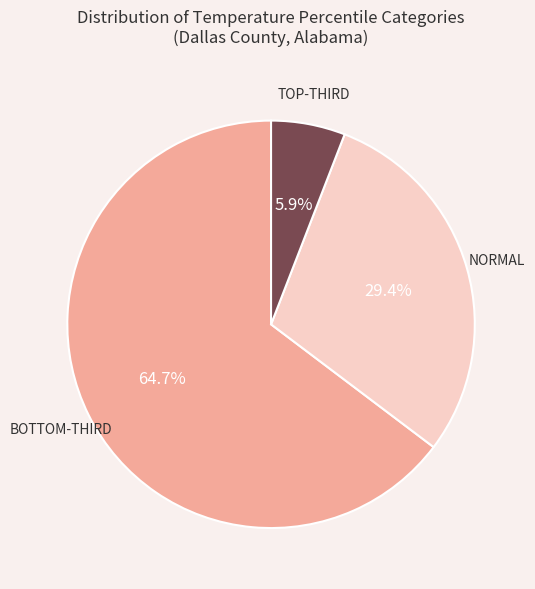

Is there a majority slice in this chart?

Yes